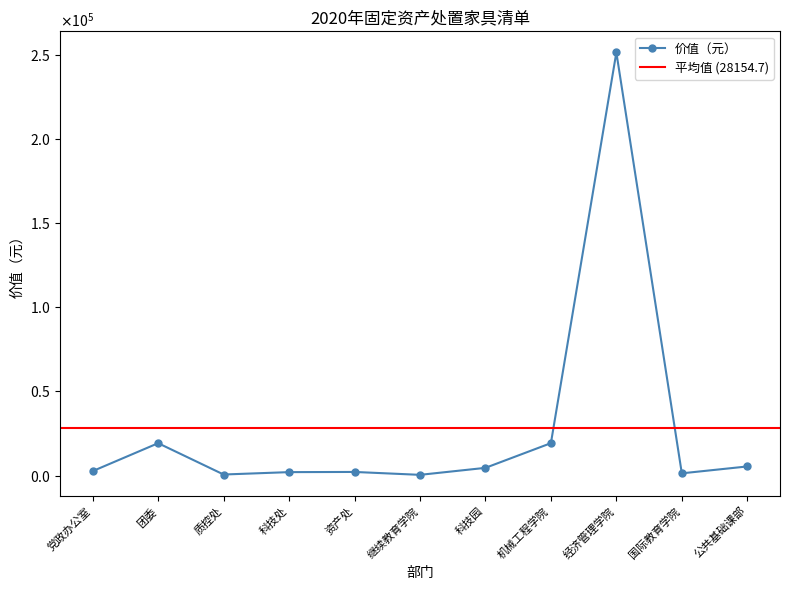

Rank the categories by value from highest to lowest.

经济管理学院, 机械工程学院, 团委, 公共基础课部, 科技园, 党政办公室, 资产处, 科技处, 国际教育学院, 质控处, 继续教育学院